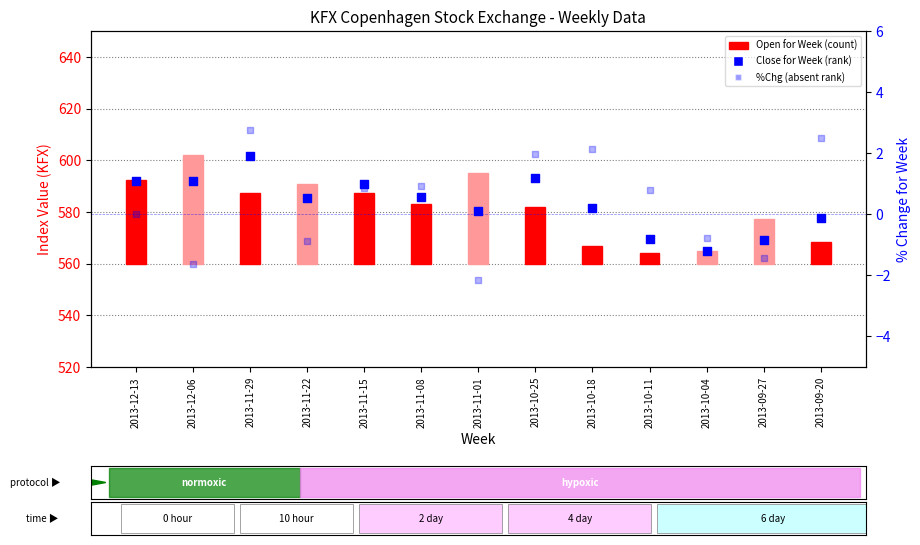

Is the value of Open for Week at 2013-11-22 greater than the value of %Chg for Week at 2013-12-13?

Yes